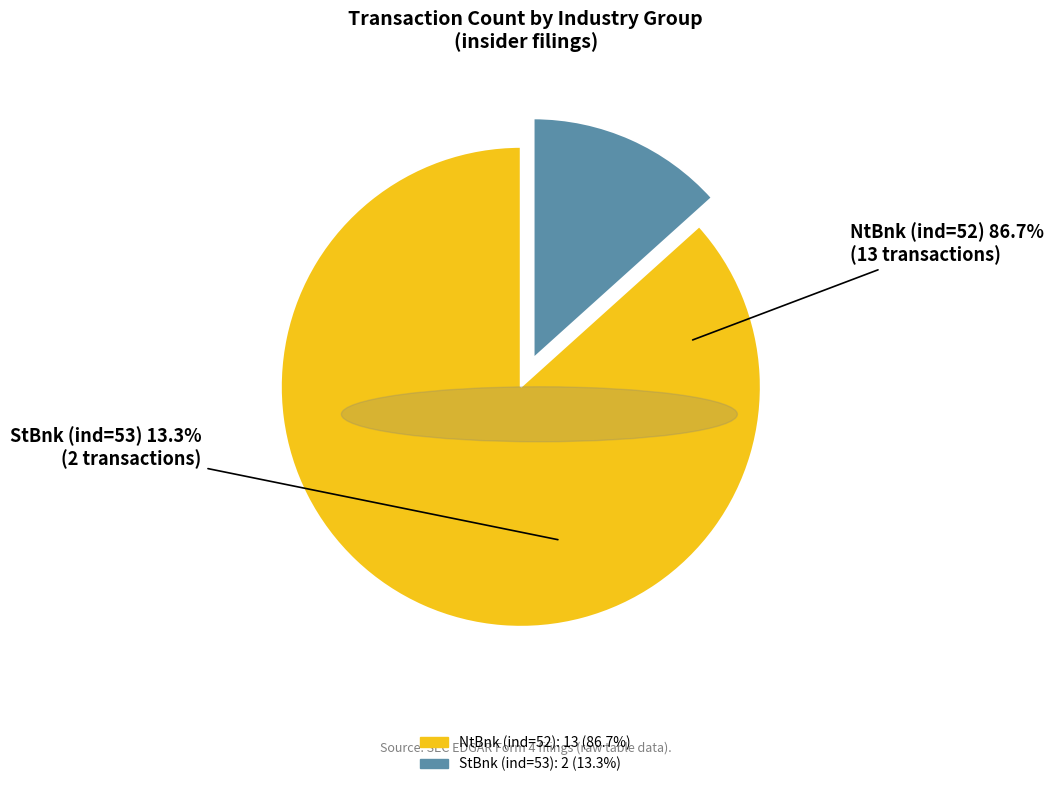

Is it true that National Commercial Banks (ind=52) is 87% of the pie?

True